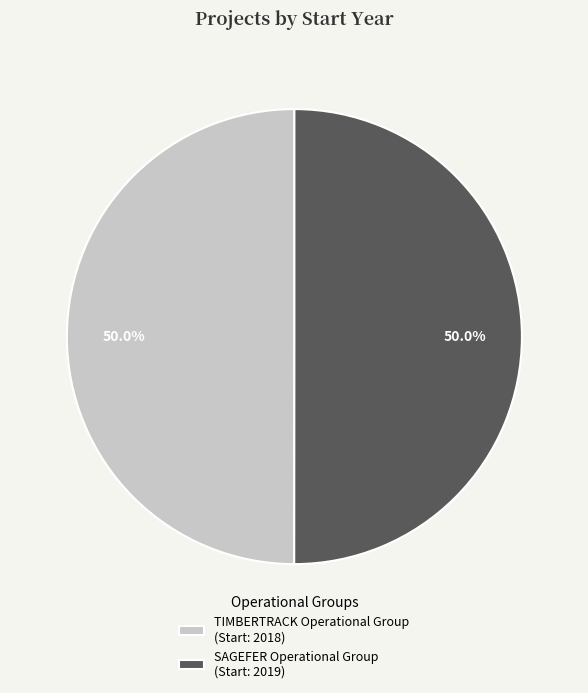

To the nearest percent, what is the average slice percentage?

50%